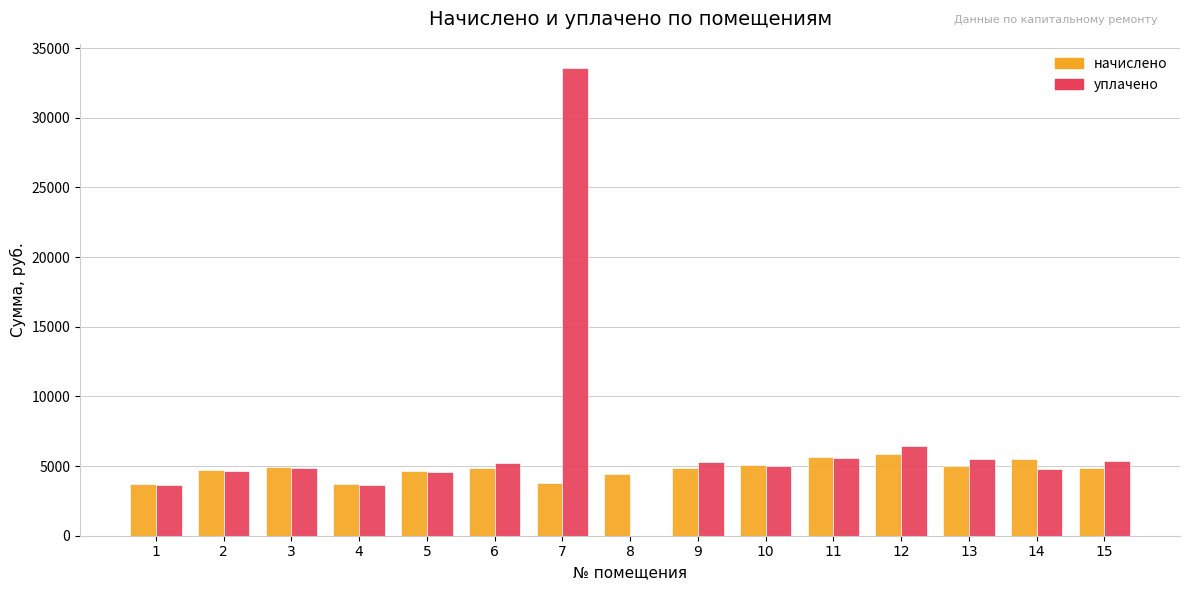

How many series are shown in this chart?

2